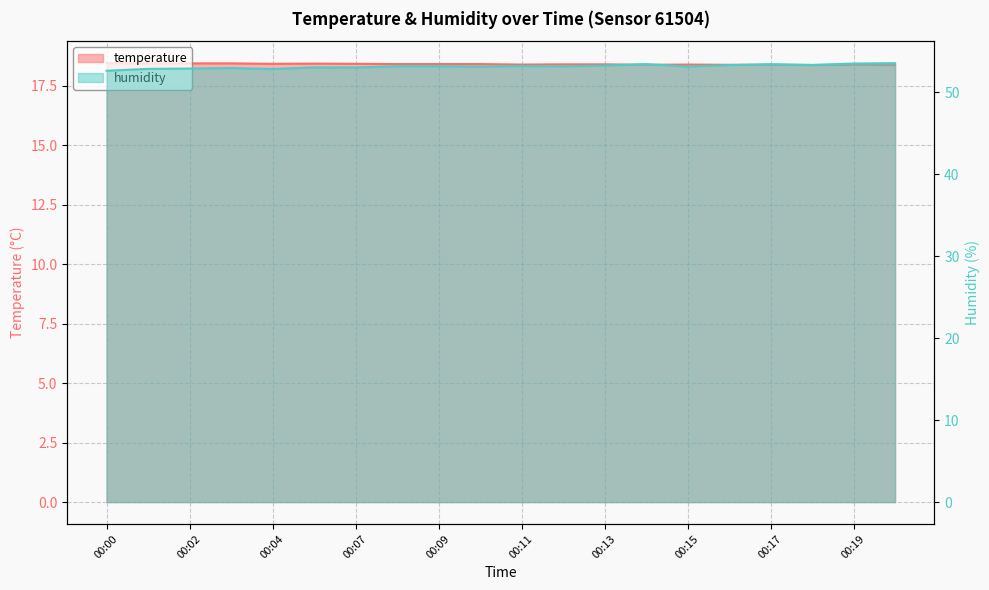

What is the maximum value shown in the chart?

53.6